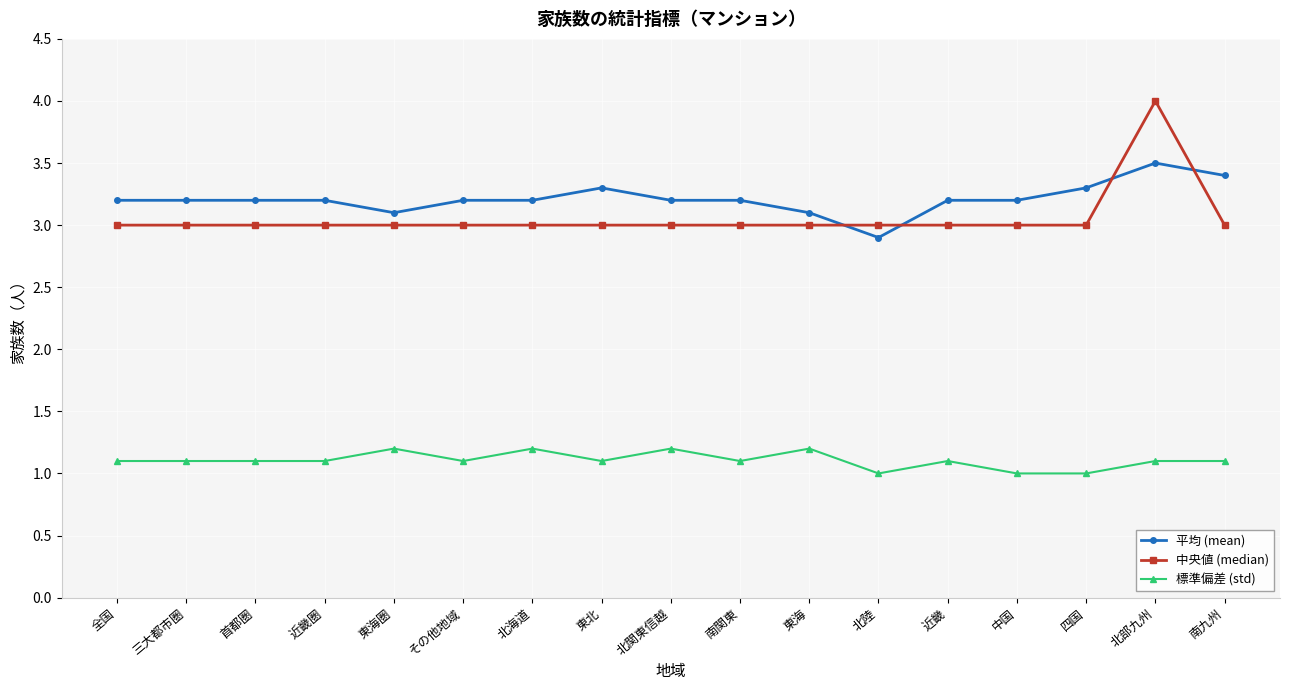

List the series in order of their peak value, lowest first.

標準偏差 (std), 平均 (mean), 中央値 (median)